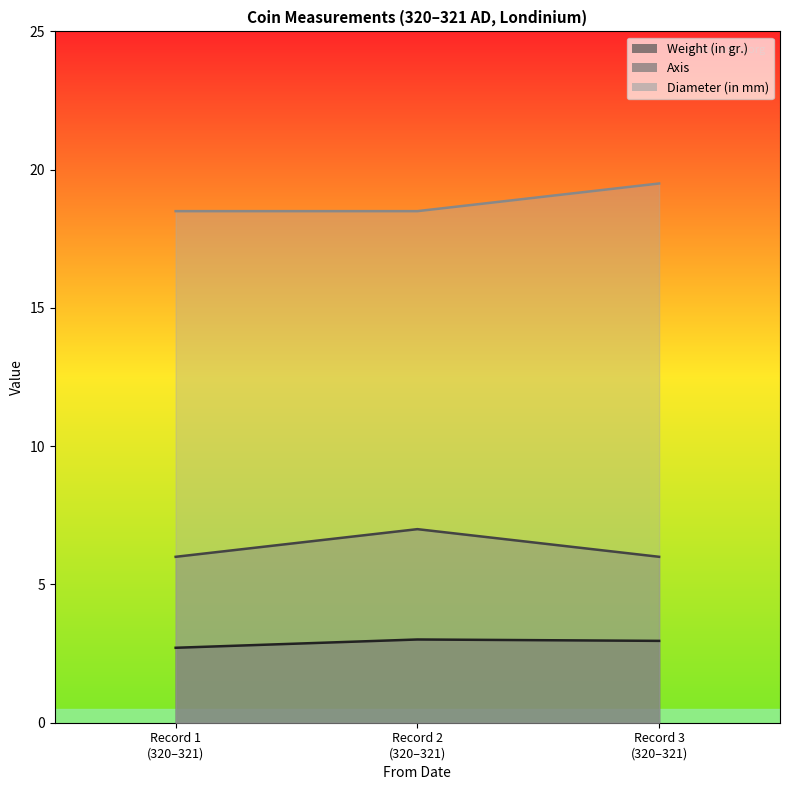

Is the value of Weight (in gr.) at Record 1 (320–321) greater than the value of Diameter (in mm) at Record 2 (320–321)?

No